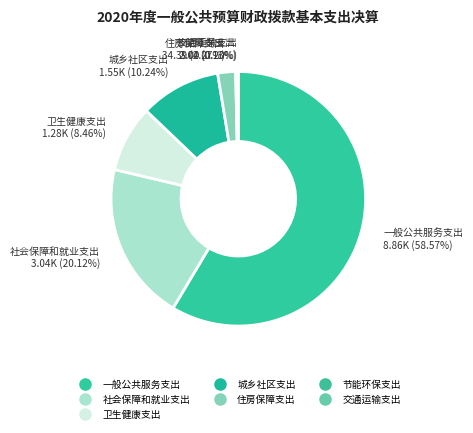

Between 节能环保支出 and 城乡社区支出, which is larger?

城乡社区支出